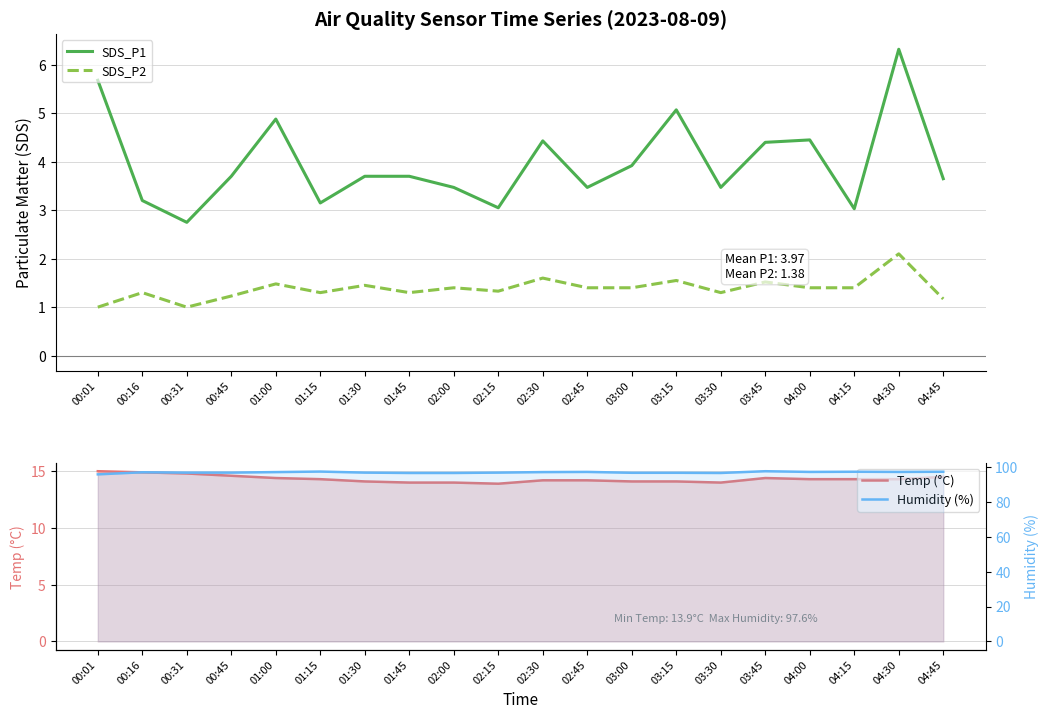

Which series has the largest range (max minus min)?

SDS_P1